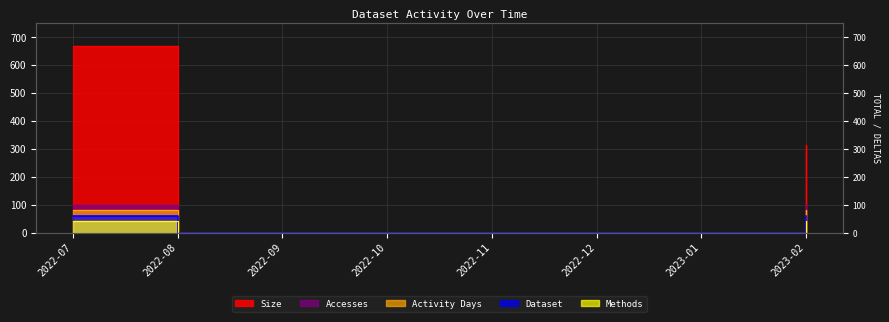

How many data points does each series have?

8